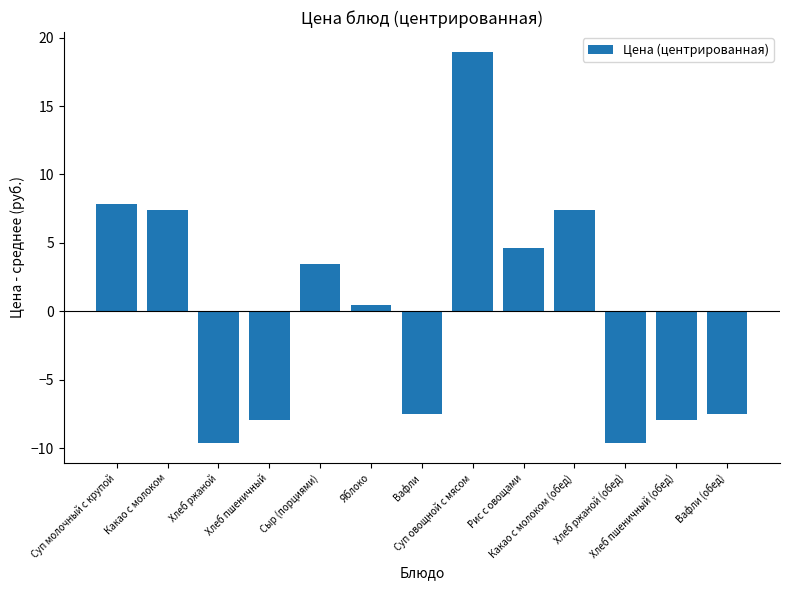

What is the approximate value at Хлеб пшеничный?

-7.9